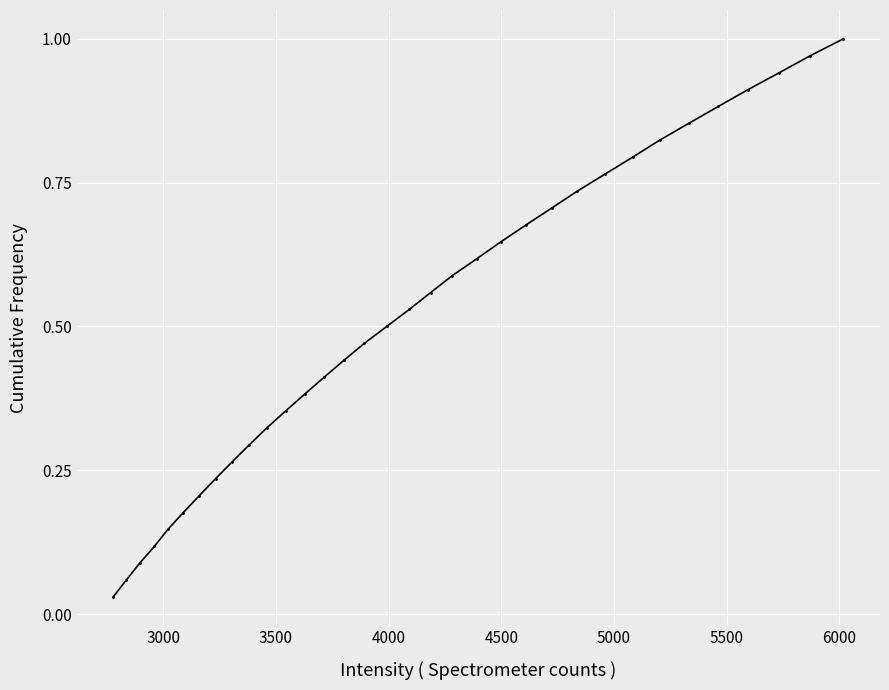

Does the chart display data point markers on the line(s)?

Yes